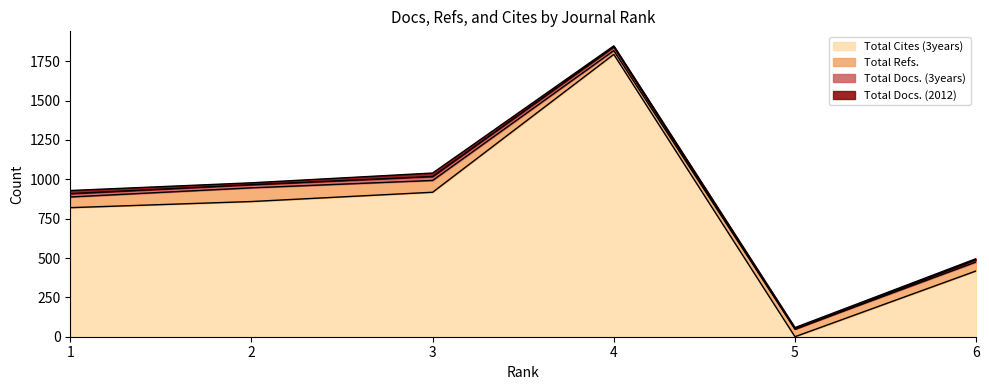

Which series has the widest spread of values?

Total Cites (3years)